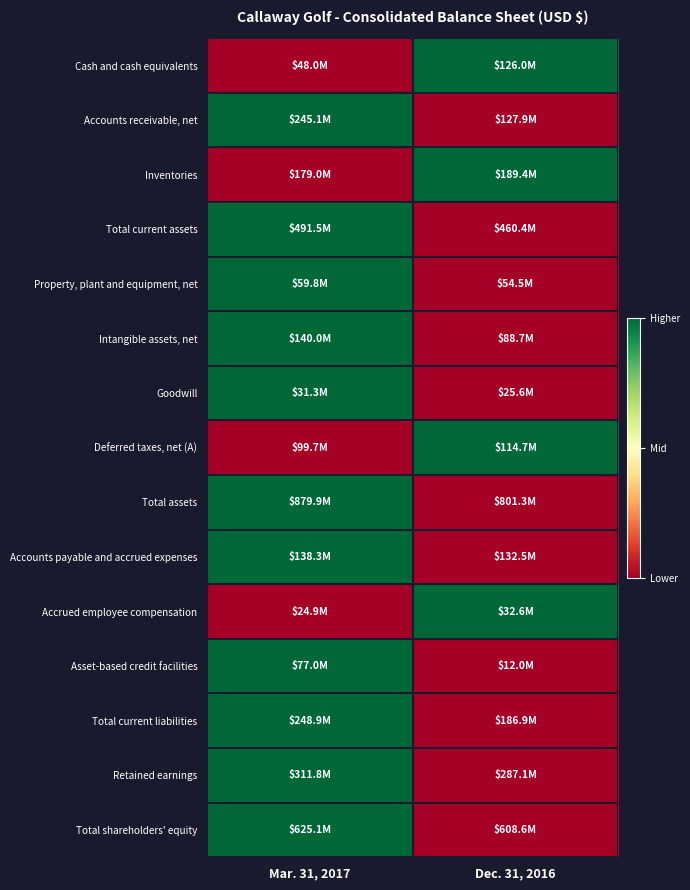

Reading left to right, what are all the values shown in this chart?

Cash and cash equivalents: Mar. 31, 2017=0	Dec. 31, 2016=1
Accounts receivable, net: Mar. 31, 2017=1	Dec. 31, 2016=0
Inventories: Mar. 31, 2017=0	Dec. 31, 2016=1
Total current assets: Mar. 31, 2017=1	Dec. 31, 2016=0
Property, plant and equipment, net: Mar. 31, 2017=1	Dec. 31, 2016=0
Intangible assets, net: Mar. 31, 2017=1	Dec. 31, 2016=0
Goodwill: Mar. 31, 2017=1	Dec. 31, 2016=0
Deferred taxes, net (A): Mar. 31, 2017=0	Dec. 31, 2016=1
Total assets: Mar. 31, 2017=1	Dec. 31, 2016=0
Accounts payable and accrued expenses: Mar. 31, 2017=1	Dec. 31, 2016=0
Accrued employee compensation: Mar. 31, 2017=0	Dec. 31, 2016=1
Asset-based credit facilities: Mar. 31, 2017=1	Dec. 31, 2016=0
Total current liabilities: Mar. 31, 2017=1	Dec. 31, 2016=0
Retained earnings: Mar. 31, 2017=1	Dec. 31, 2016=0
Total shareholders' equity: Mar. 31, 2017=1	Dec. 31, 2016=0